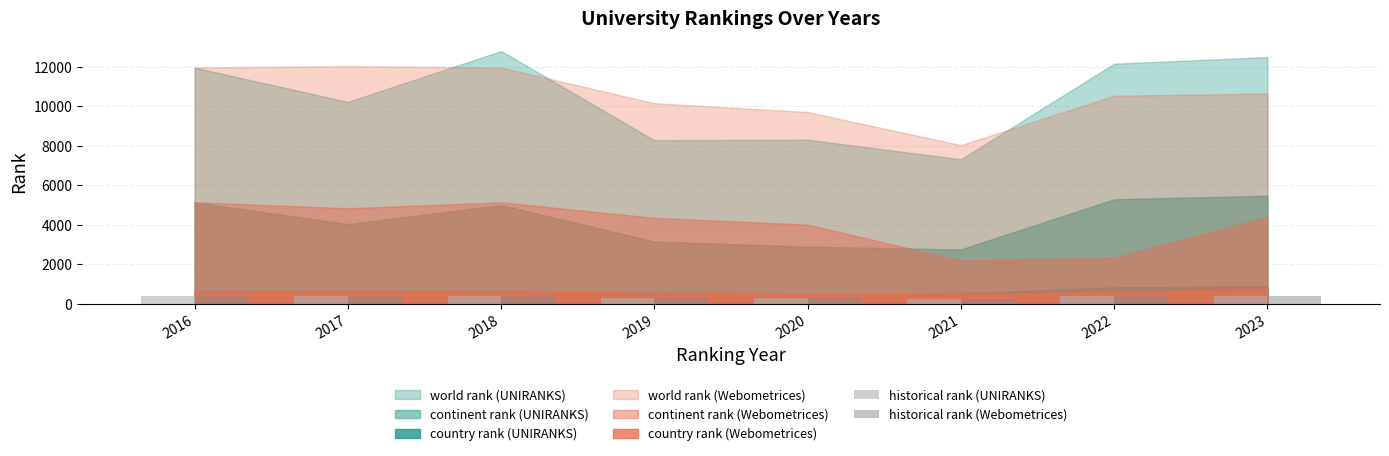

What is the total value across all series at 2023?

771.7